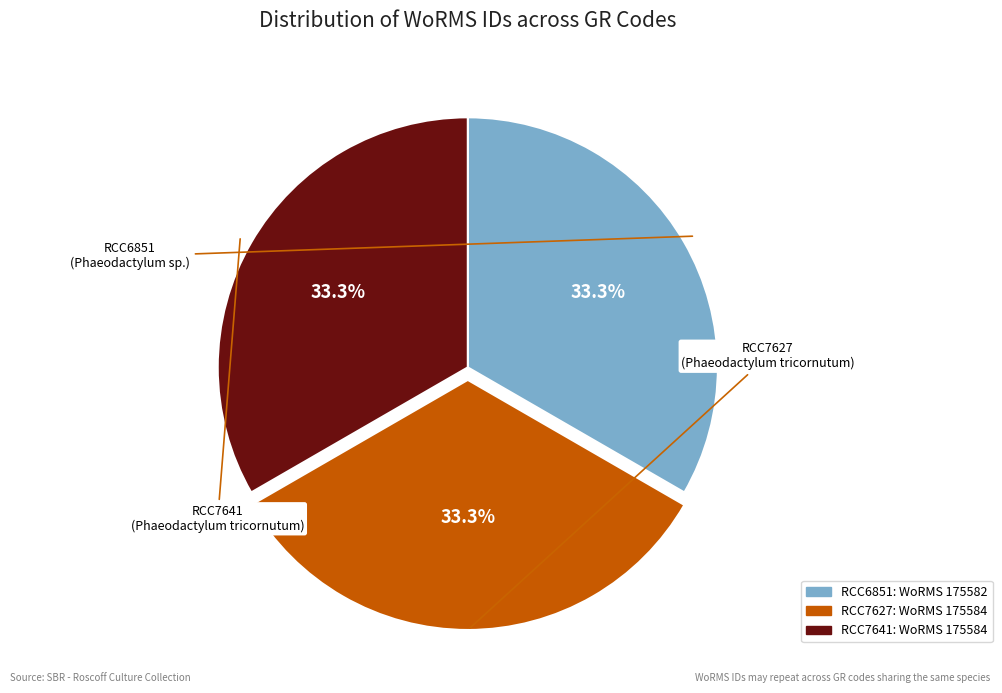

Is there any slice that represents more than half of the pie?

No